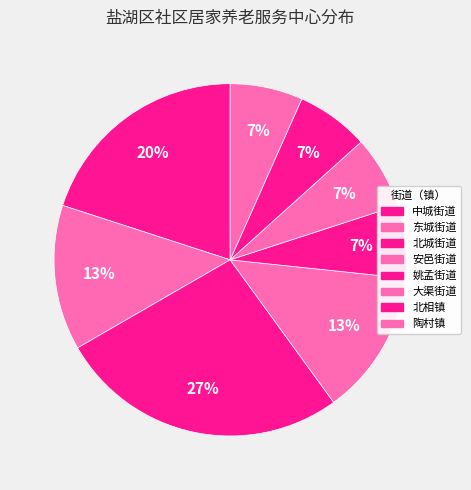

Count the number of slices in the pie.

8